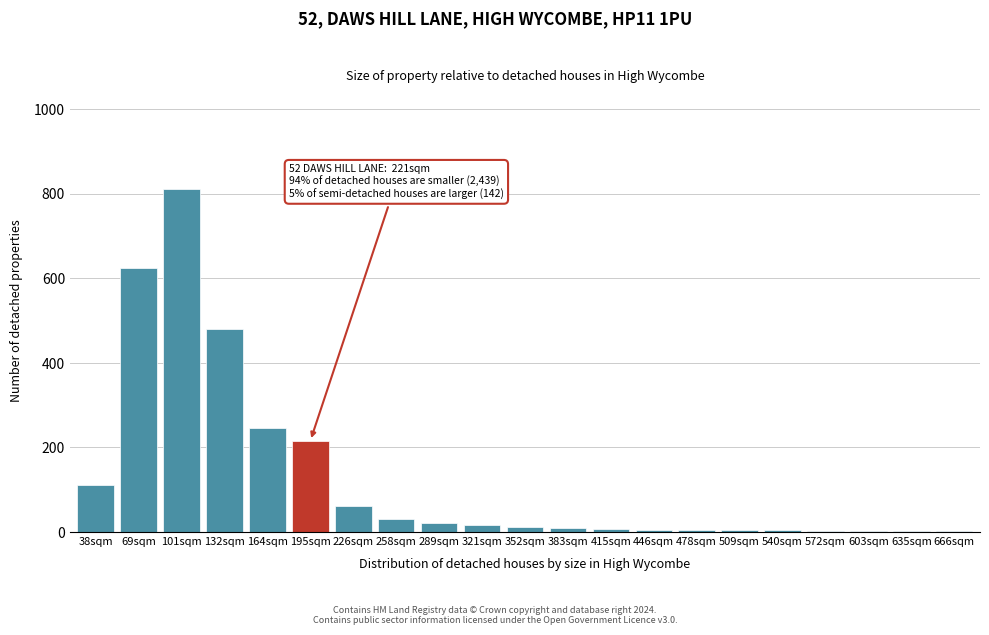

Where is the data nearest to the value 405?

132sqm